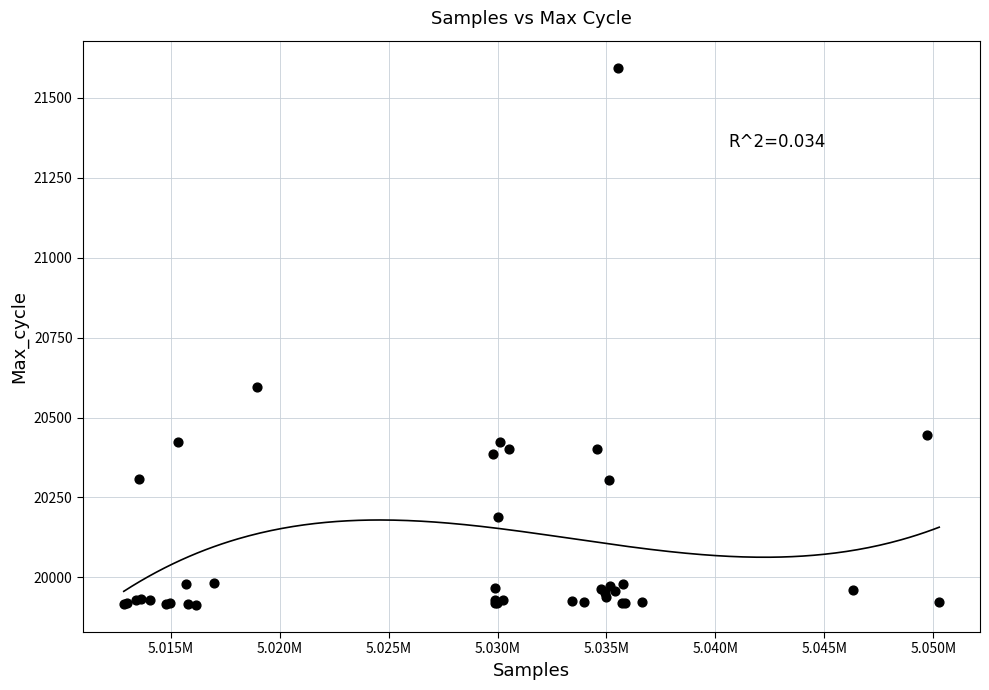

What Y value in the scatter plot is closest to 20754?

20596